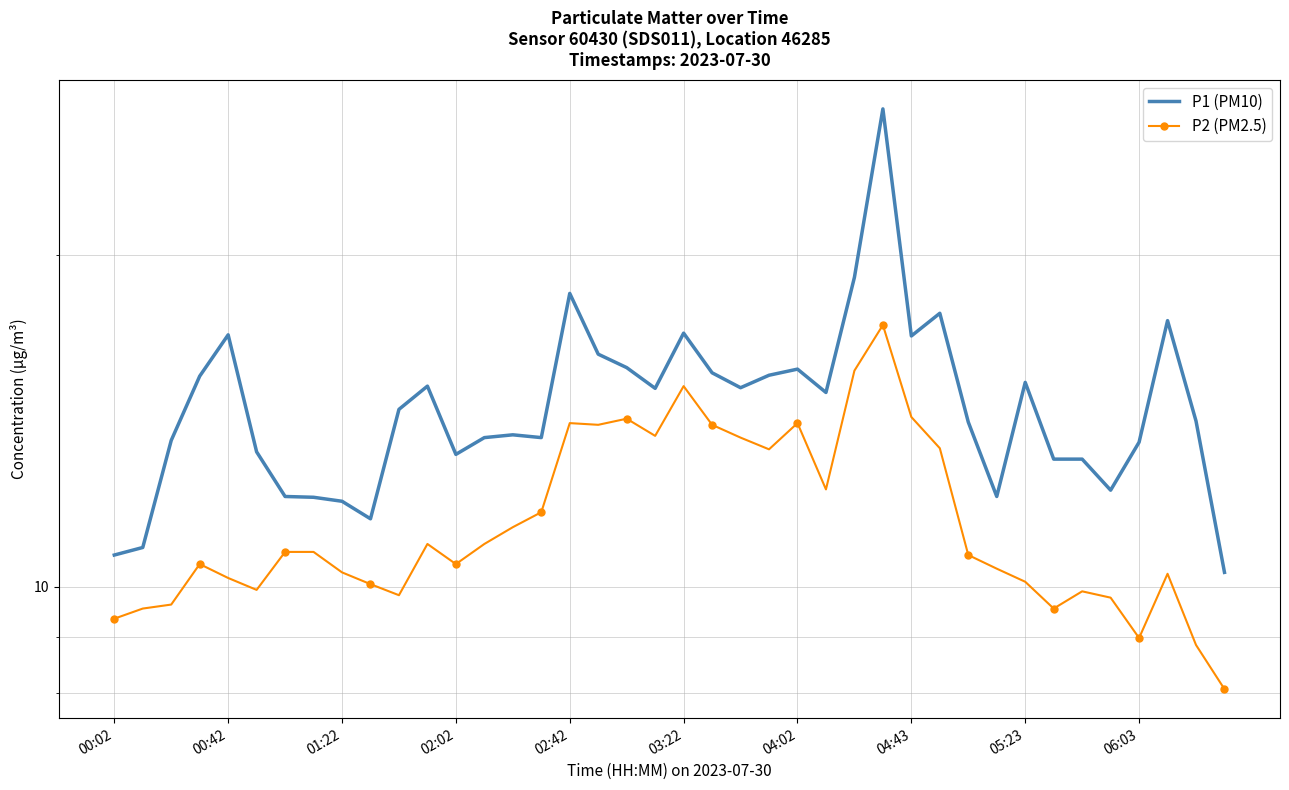

How many data points in P1 (PM10) are above 14?

22